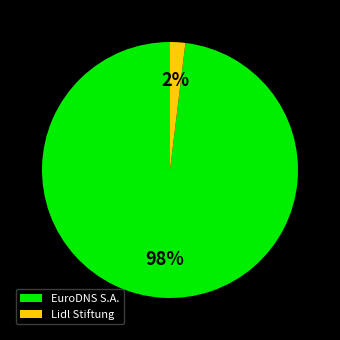

Is there a majority slice in this chart?

Yes